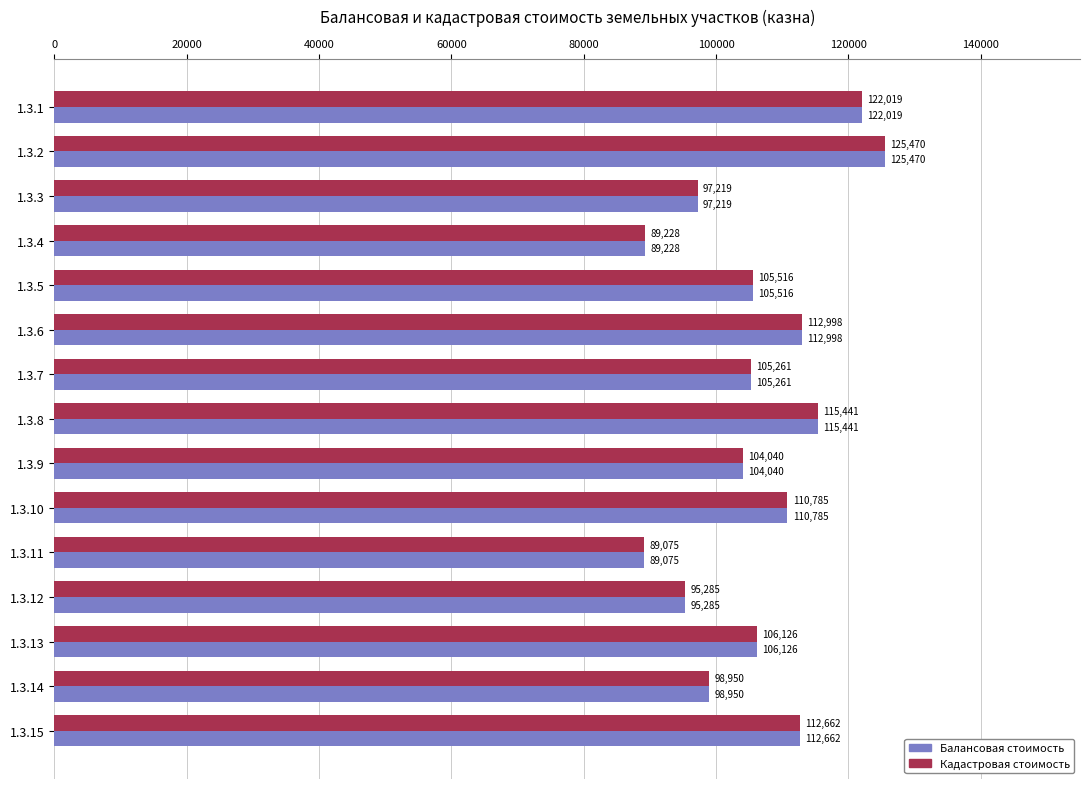

List the labels in order of Кадастровая стоимость value, largest first.

1.3.2, 1.3.1, 1.3.8, 1.3.6, 1.3.15, 1.3.10, 1.3.13, 1.3.5, 1.3.7, 1.3.9, 1.3.14, 1.3.3, 1.3.12, 1.3.4, 1.3.11